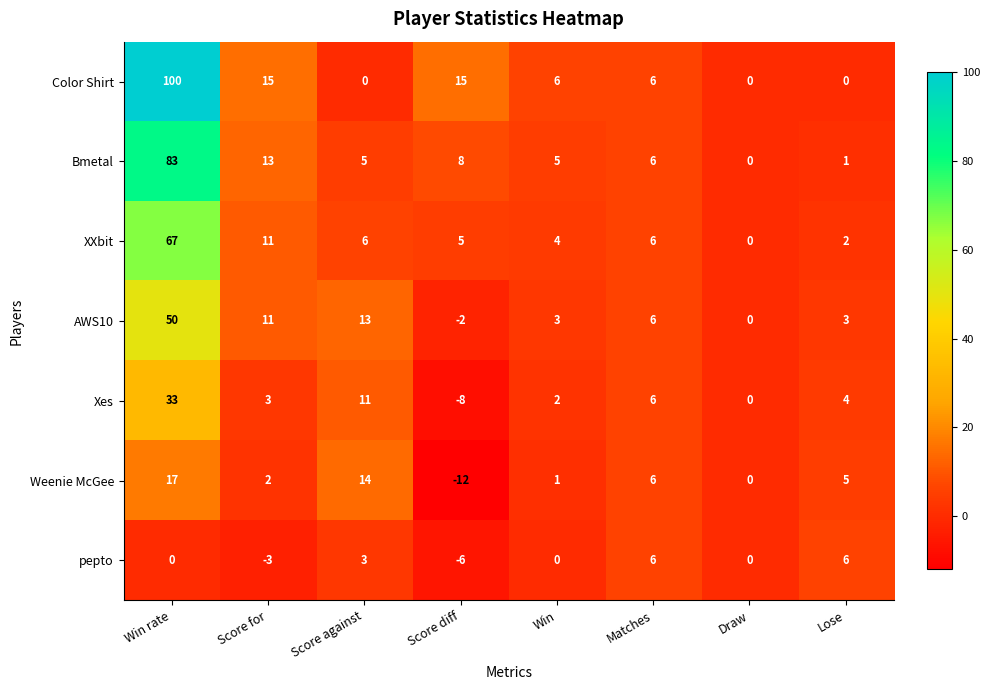

True or false: Xes has a value of 4 at Lose.

True